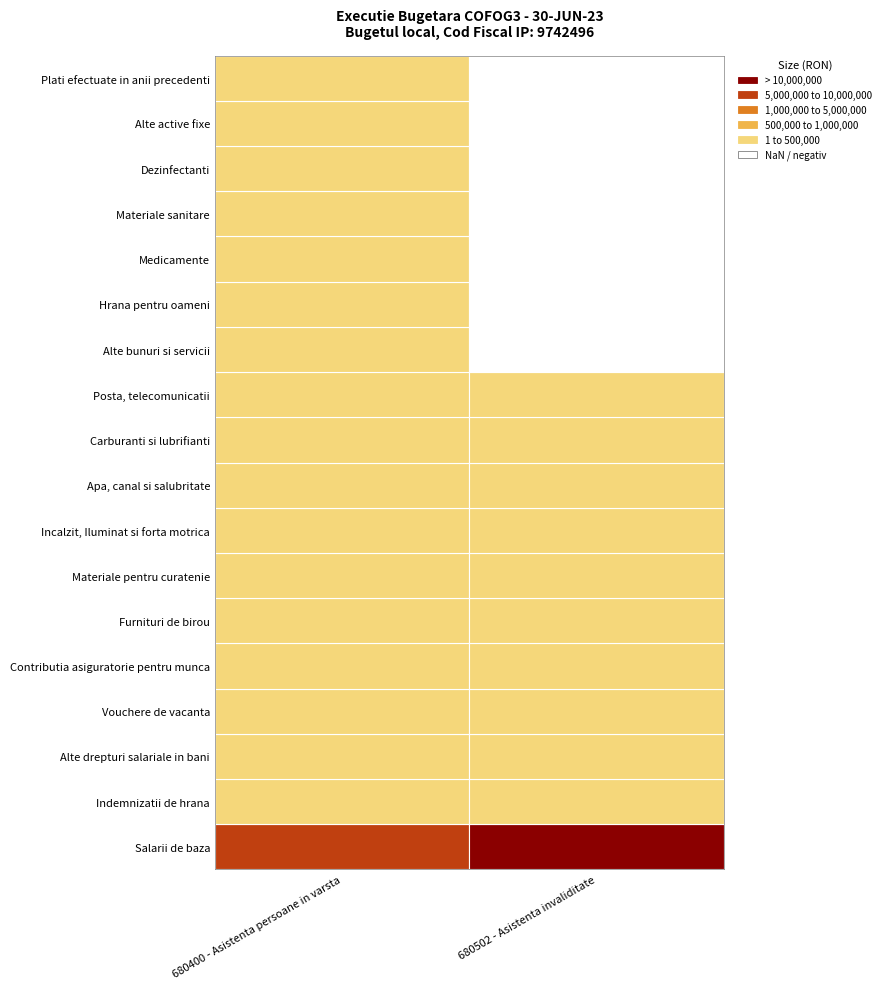

What is the sum of the 680400 values at Dezinfectanti and Medicamente?

37636.4